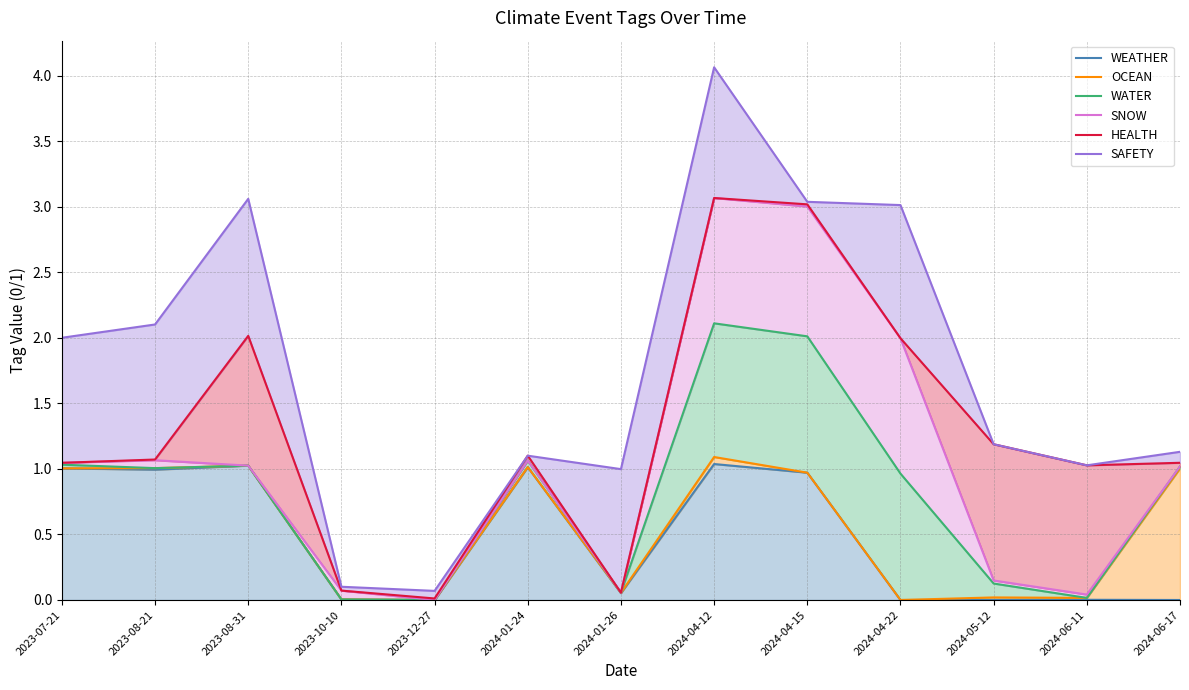

Between 2023-07-21 and 2024-01-26, which series saw the biggest shift?

SAFETY